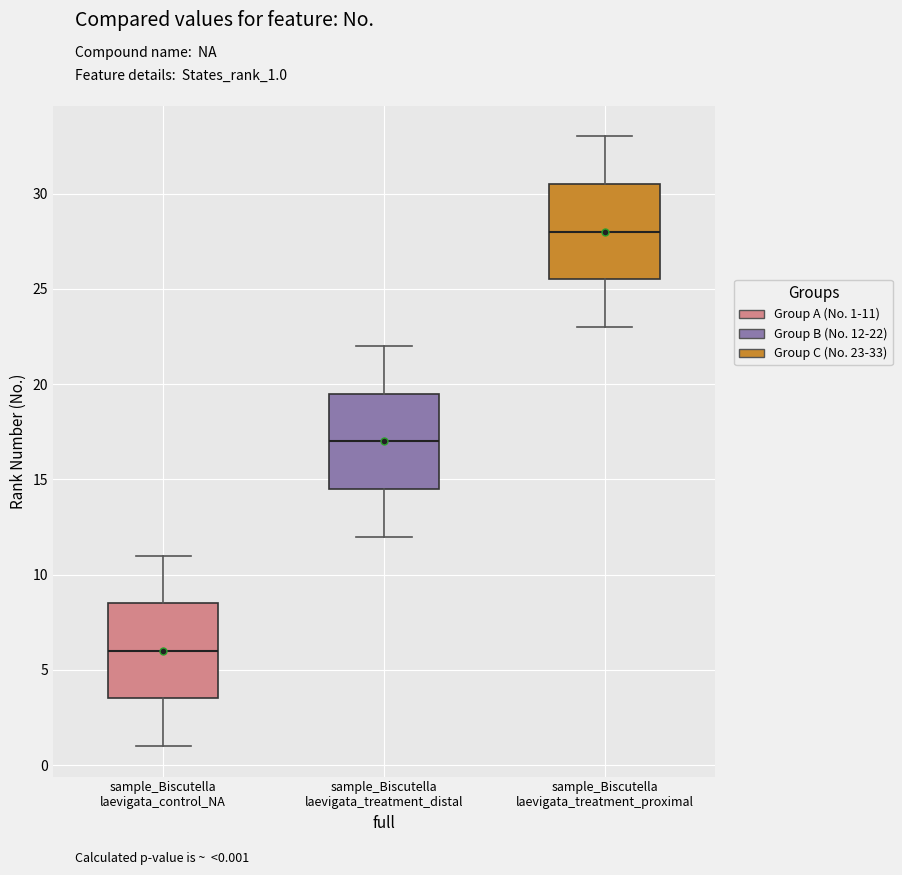

Where does the lower whisker of the box for sample_Biscutella laevigata_treatment_distal end on the y-axis? The values are not printed on the chart, so give them approximately, as read against the axis.

12.0